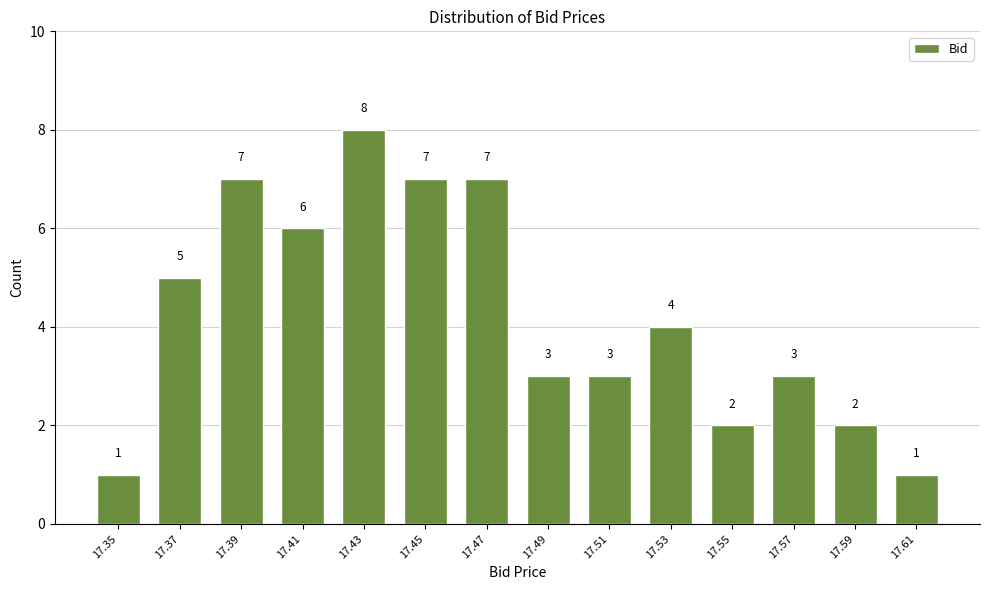

Reading left to right, list all the values displayed in this chart.

1	5	7	6	8	7	7	3	3	4	2	3	2	1